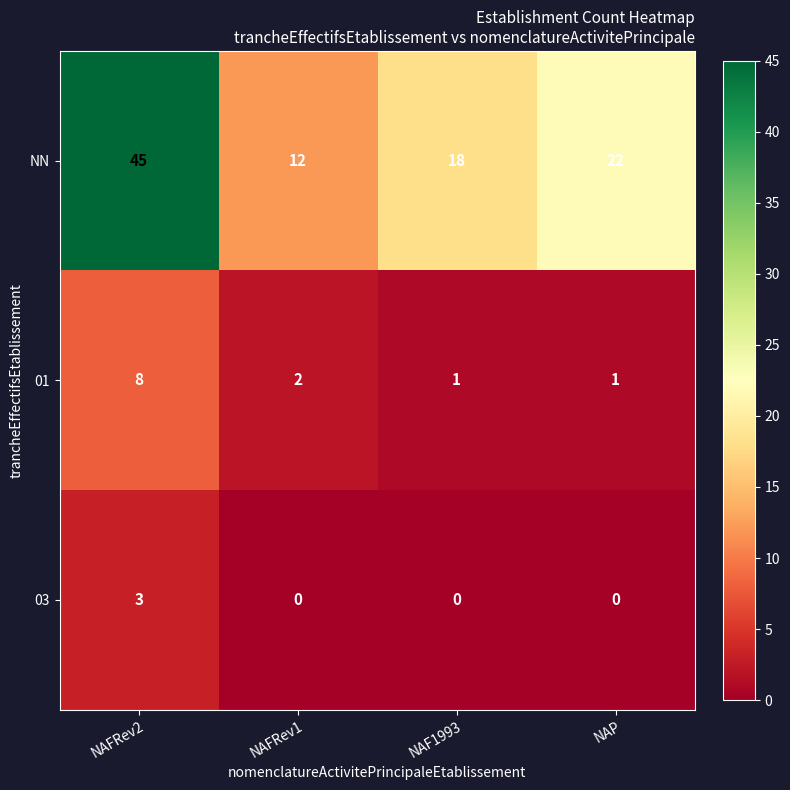

What is the spread (max minus min) of values at NAFRev2?

42